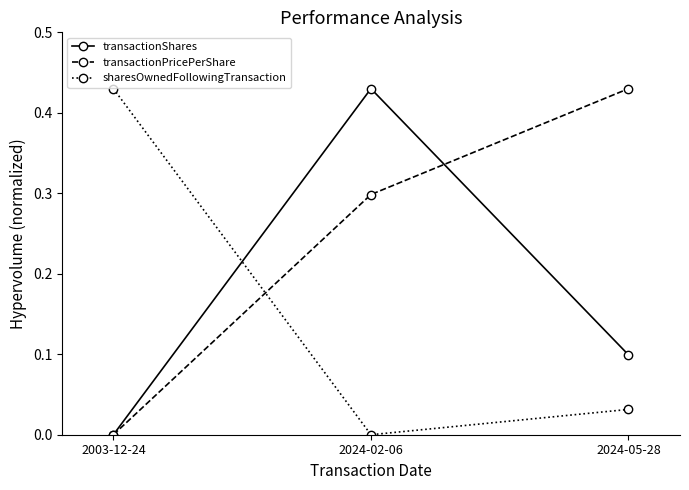

How many transactionShares values are between 0 and 1?

3